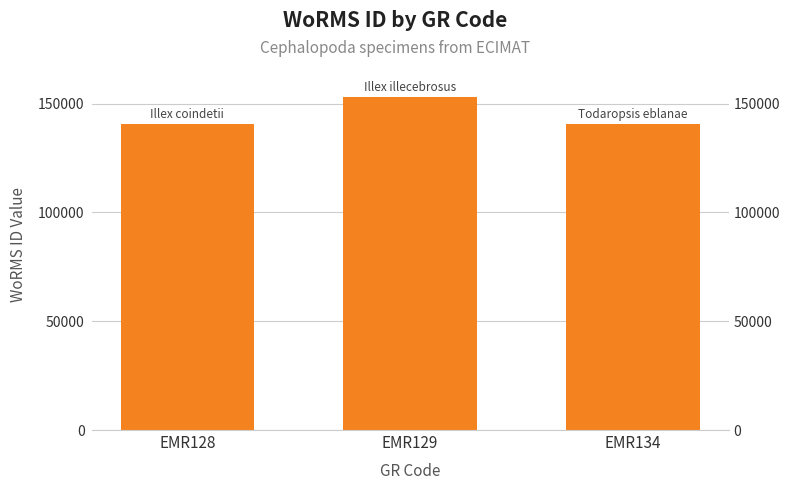

What is the value of the 2nd bar from the left?

153087